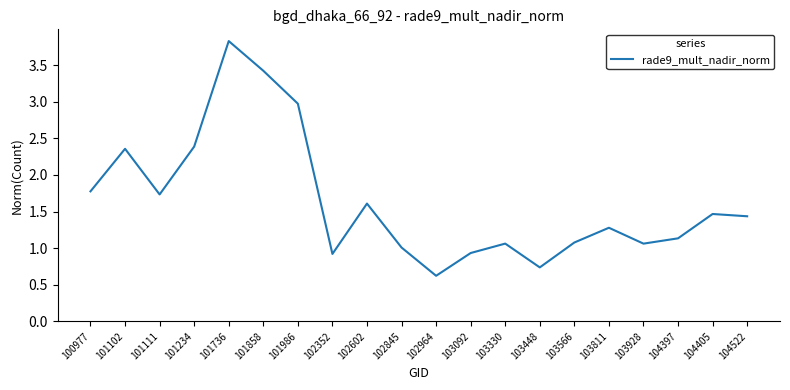

What is the difference between the values at 101986 and 104405?

1.5